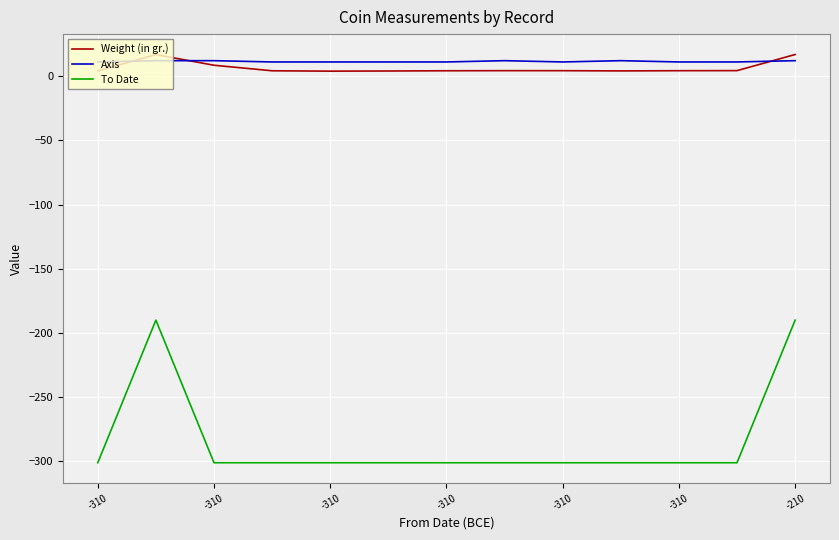

Which series has the largest range (max minus min)?

To Date